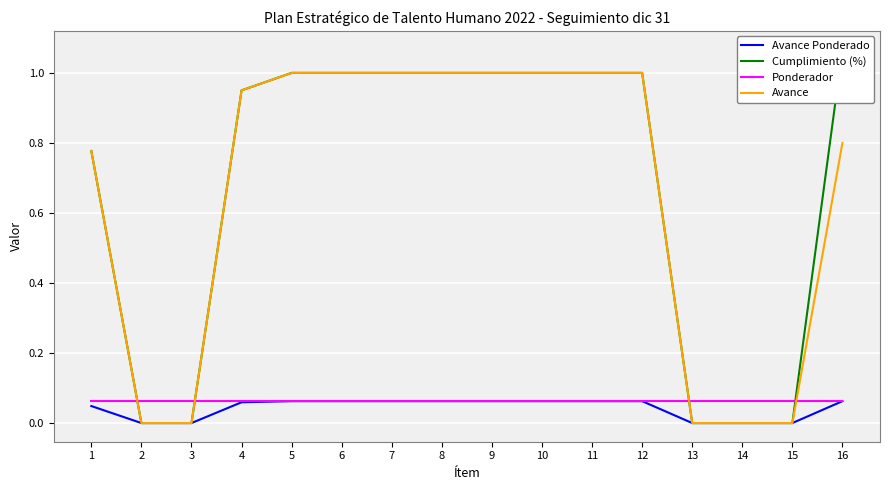

At which category is the sum across all series the highest?

5